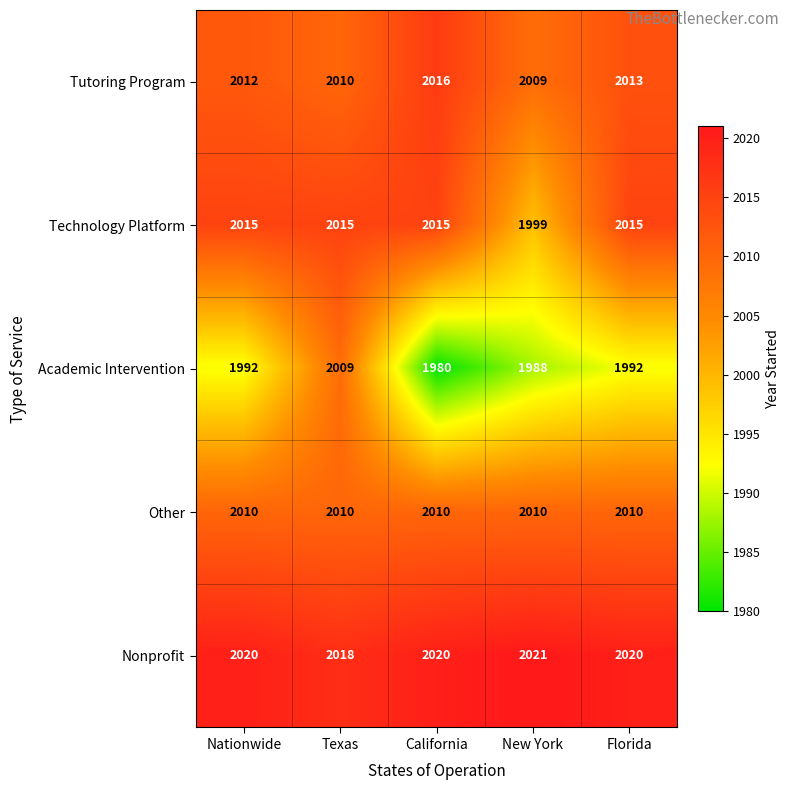

What is the difference between the Academic Intervention values at New York and California?

8